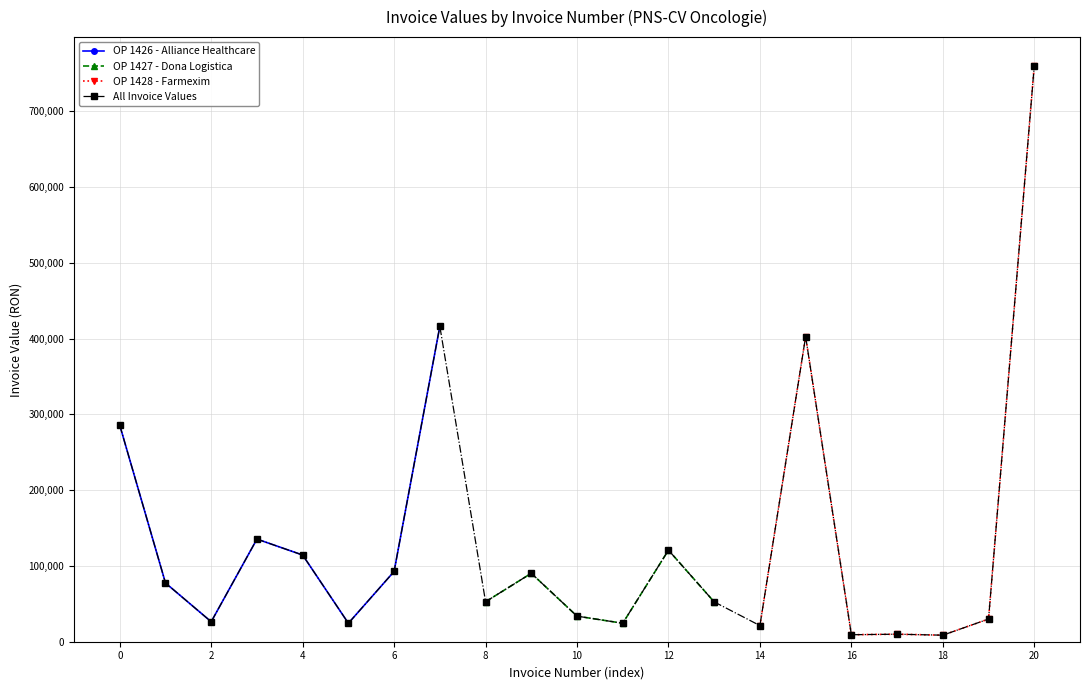

What is the highest value of the All Invoice Values series?

760393.4